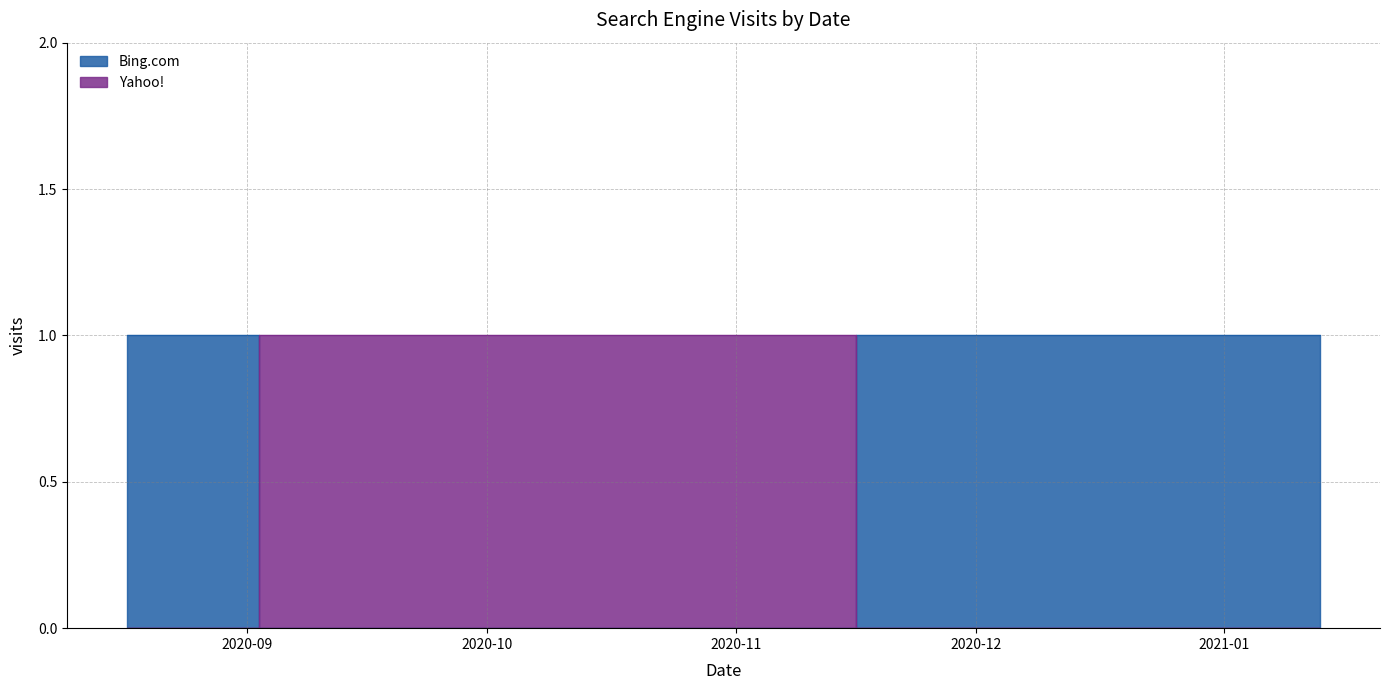

What is the total value across all series at 2021-01-13?

1